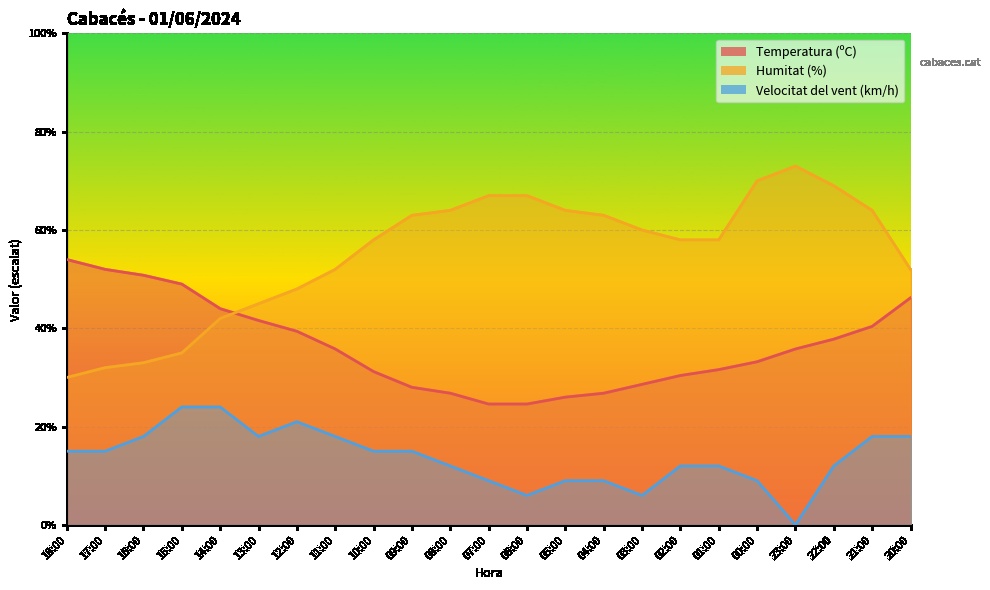

Which series has the widest spread of values?

Humitat (%)